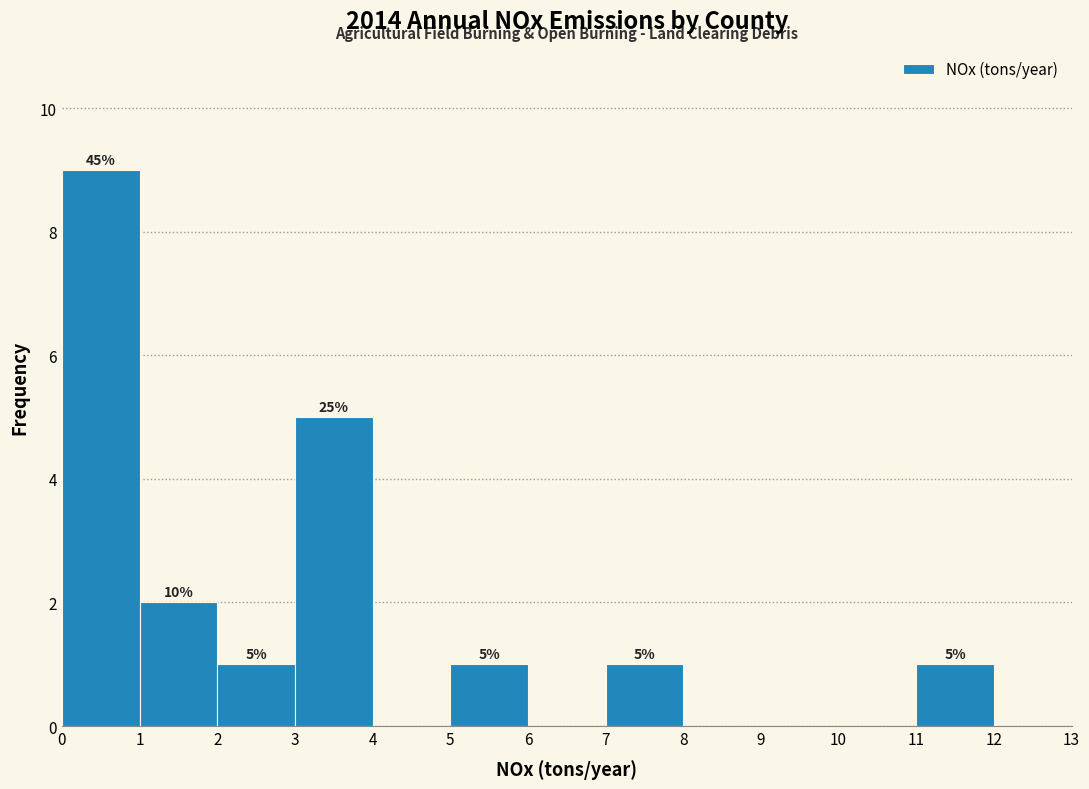

Which range on the x-axis has the tallest bar?

0 to 1